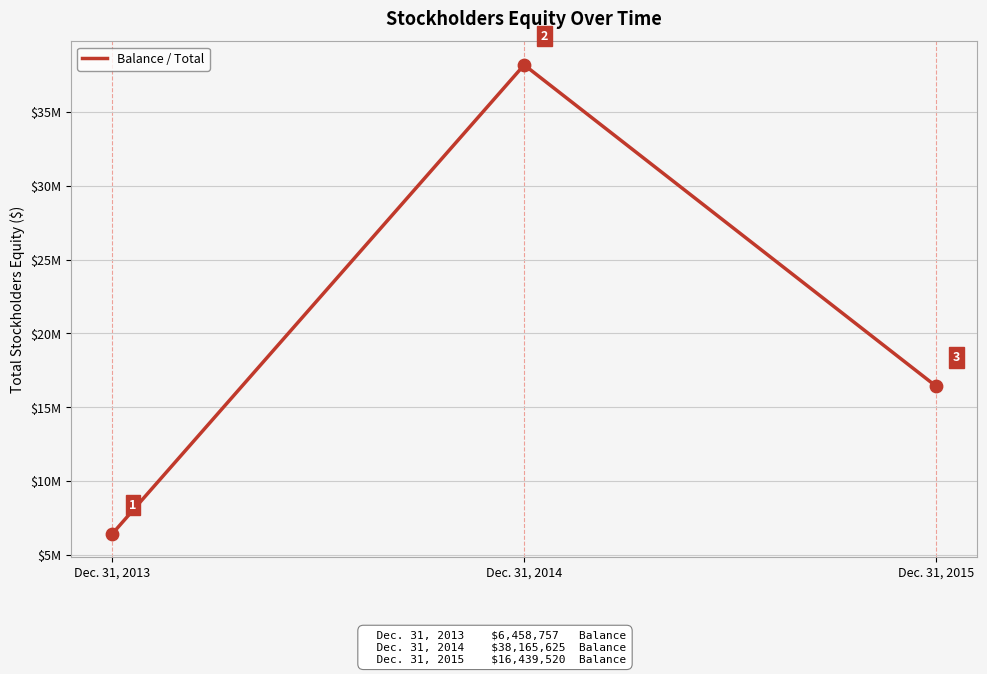

Approximately how many times larger is the value at Dec. 31, 2014 compared to Dec. 31, 2015?

2.3